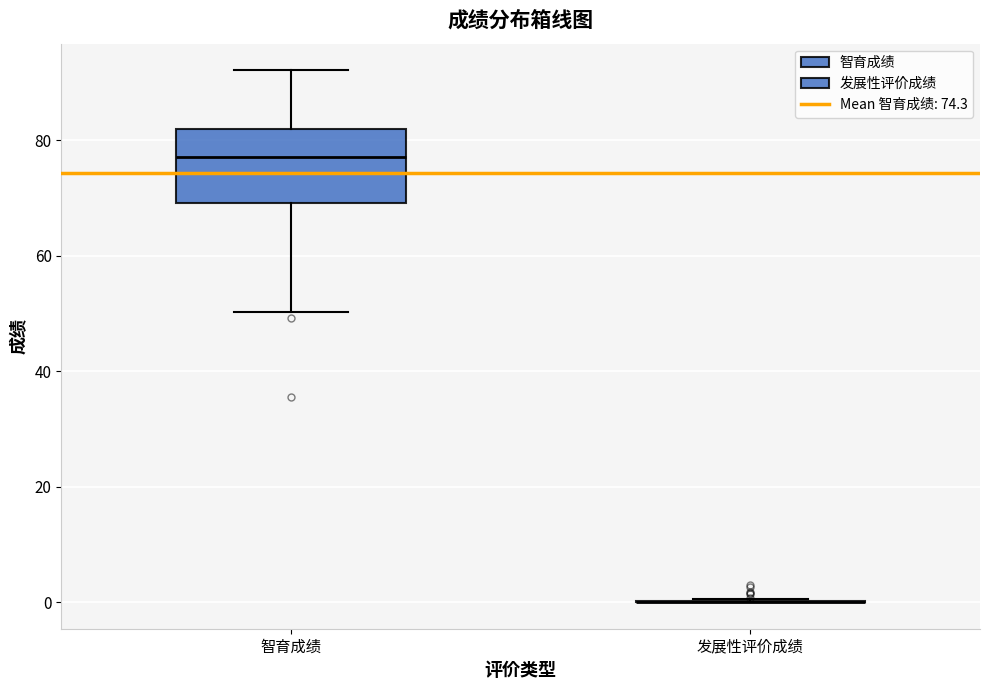

Reading left to right, transcribe this box plot: for each box, give where its median line is, the range the box spans, and where its two whiskers end, as read against the y-axis. The values are not printed on the chart, so give them approximately, as read against the axis.

智育成绩: median 78, box 70 to 82, whiskers 50 to 92
发展性评价成绩: box collapsed to a line at 0, whiskers 0 to 0